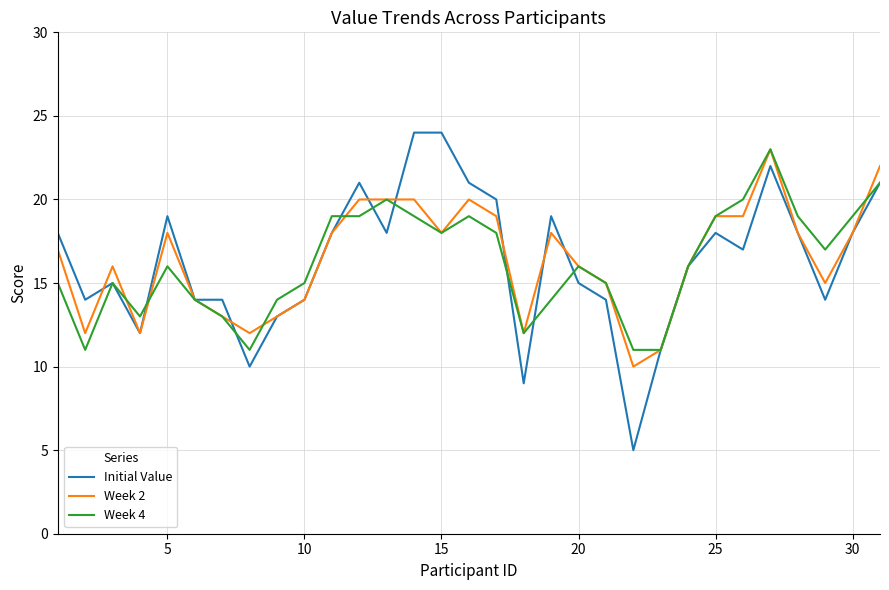

What is the difference between the second highest and minimum values in the Initial Value series?

19